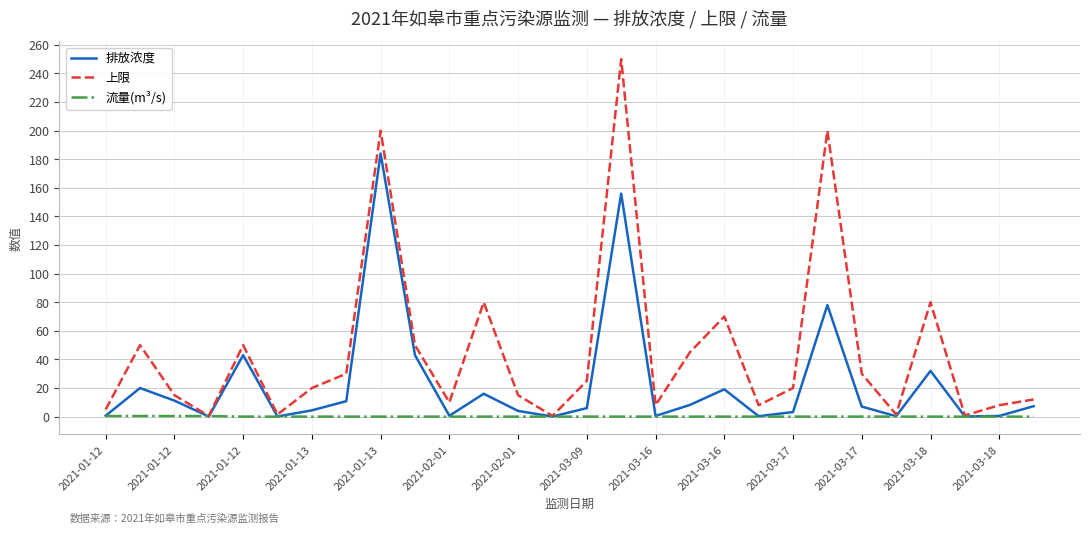

Which series has the largest total across all categories?

上限